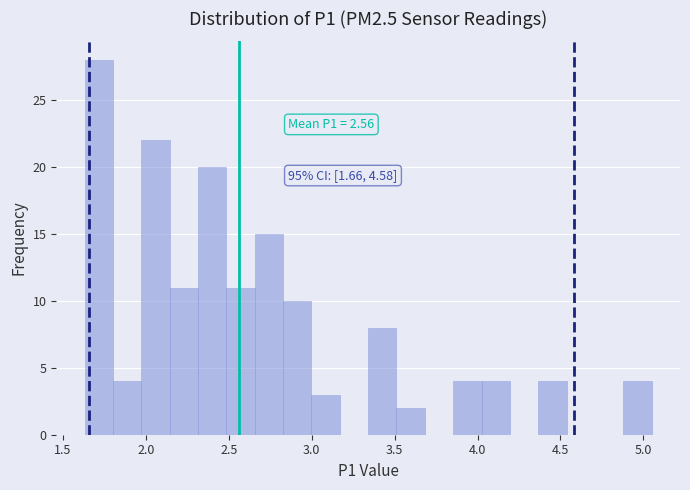

Around what value on the x-axis is the tallest bar? Give the approximate position of its centre, as read against the axis.

1.70